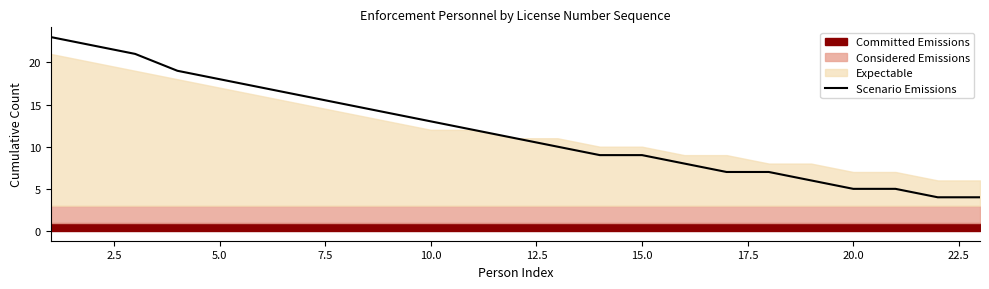

What is the maximum value for Scenario Emissions?

23